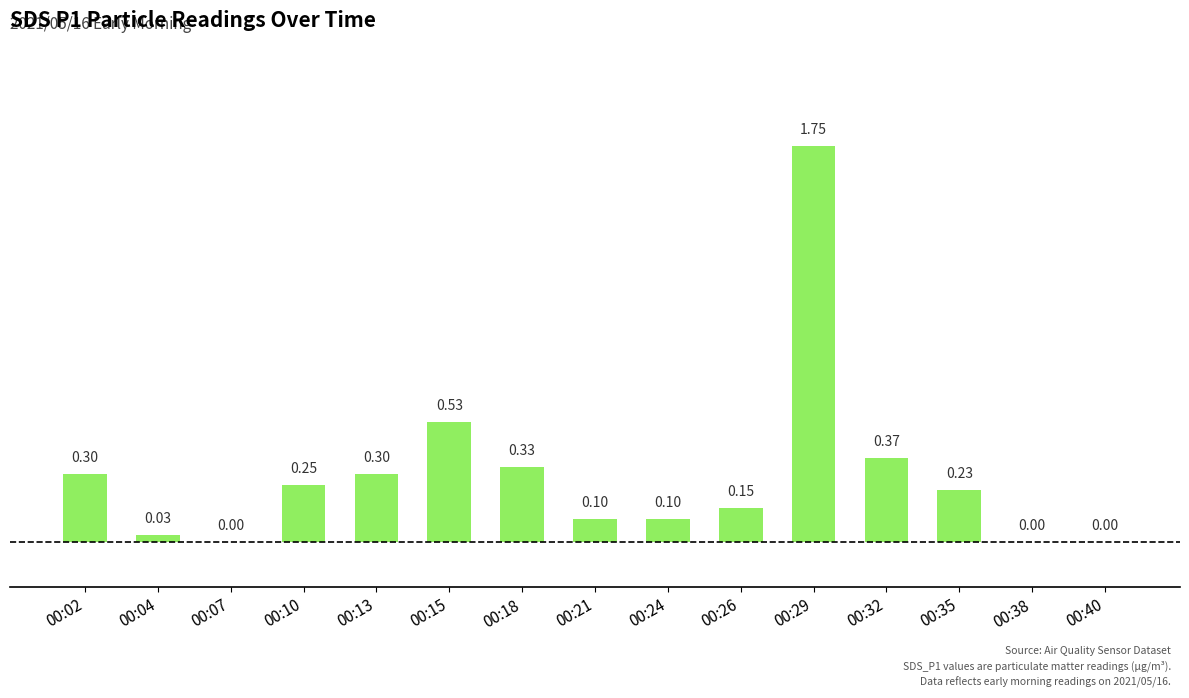

What is the sum of the values at 00:04 and 00:15?

0.6